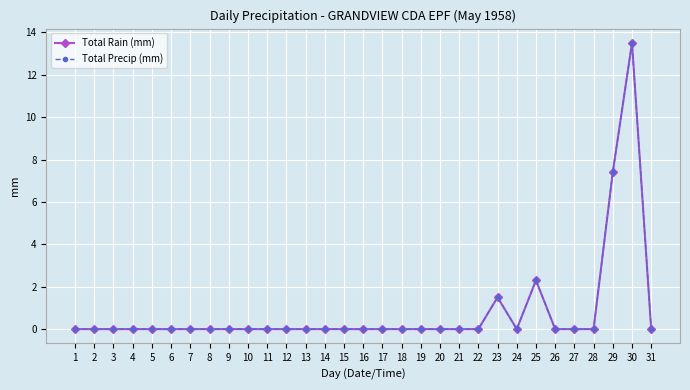

Rank the series by their maximum value, from highest to lowest.

Total Rain (mm), Total Precip (mm)